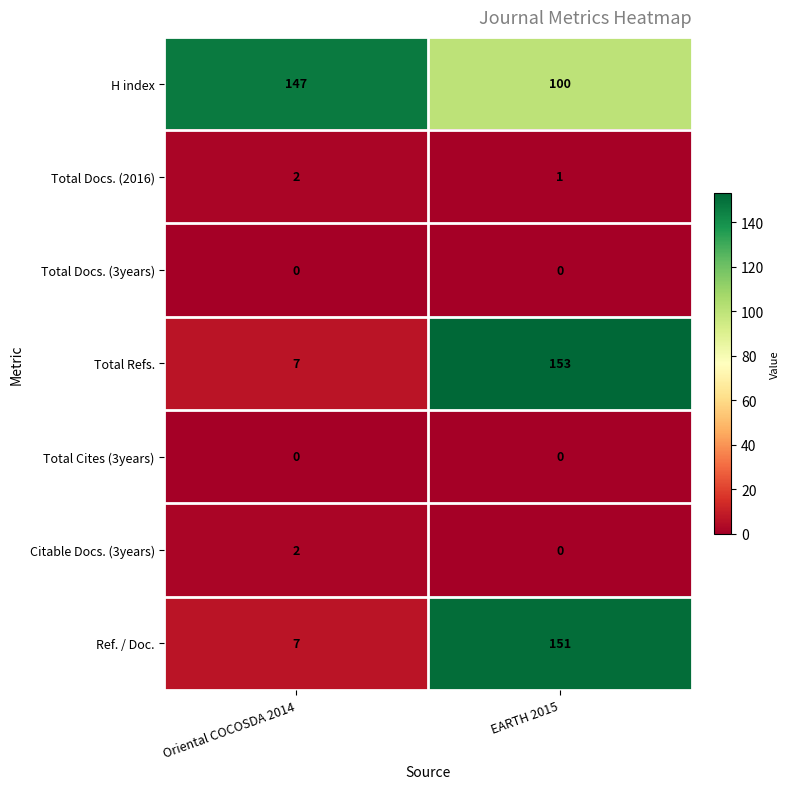

Which series has the largest total across all categories?

H index